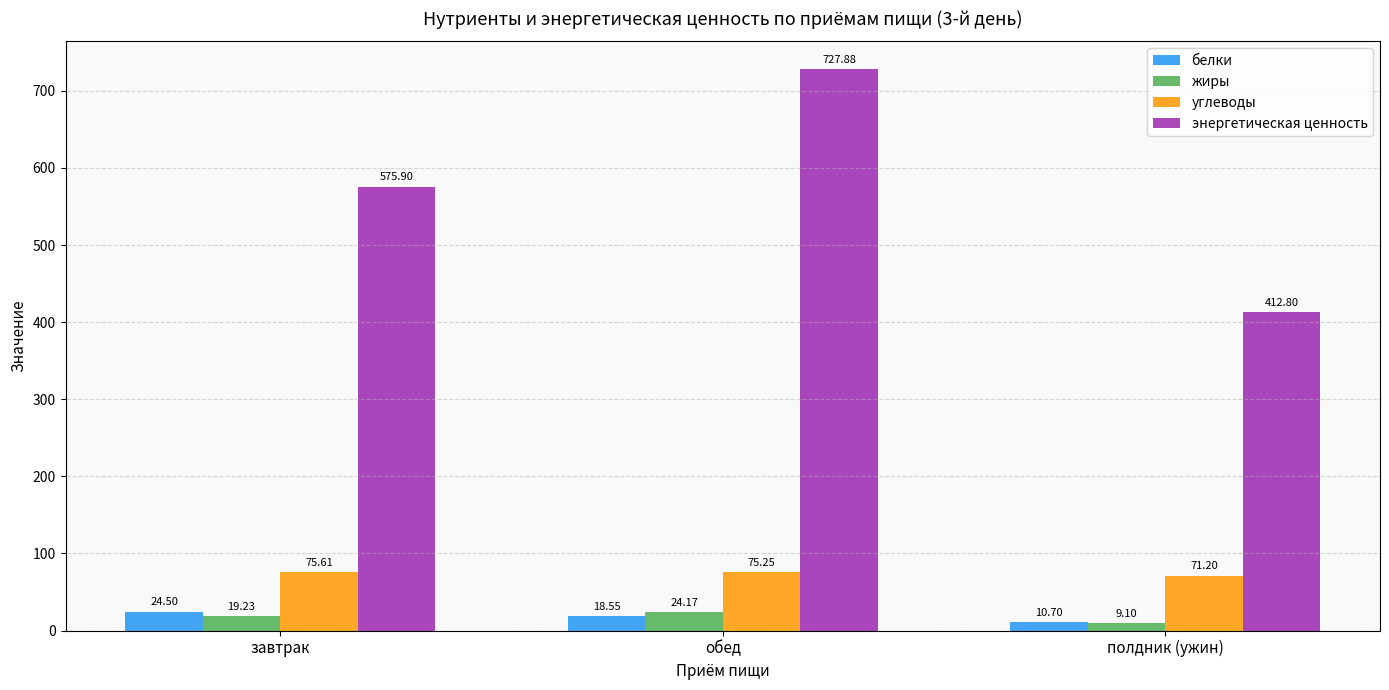

What is the average value of the энергетическая ценность series?

572.2